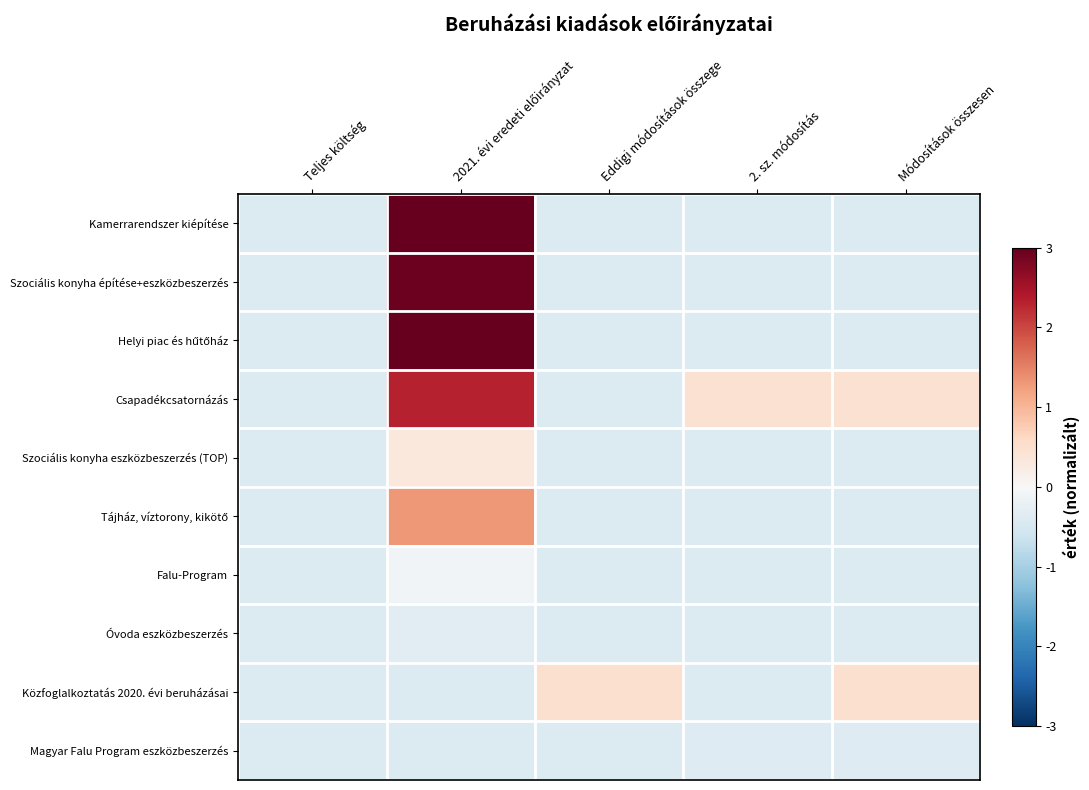

Rank the series at 2021. évi eredeti előirányzat from lowest to highest value.

Közfoglalkoztatás 2020. évi beruházásai, Magyar Falu Program eszközbeszerzés, Óvoda eszközbeszerzés, Falu-Program, Szociális konyha eszközbeszerzés (TOP), Tájház, víztorony, kikötő, Csapadékcsatornázás, Szociális konyha építése+eszközbeszerzés, Kamerrarendszer kiépítése, Helyi piac és hűtőház